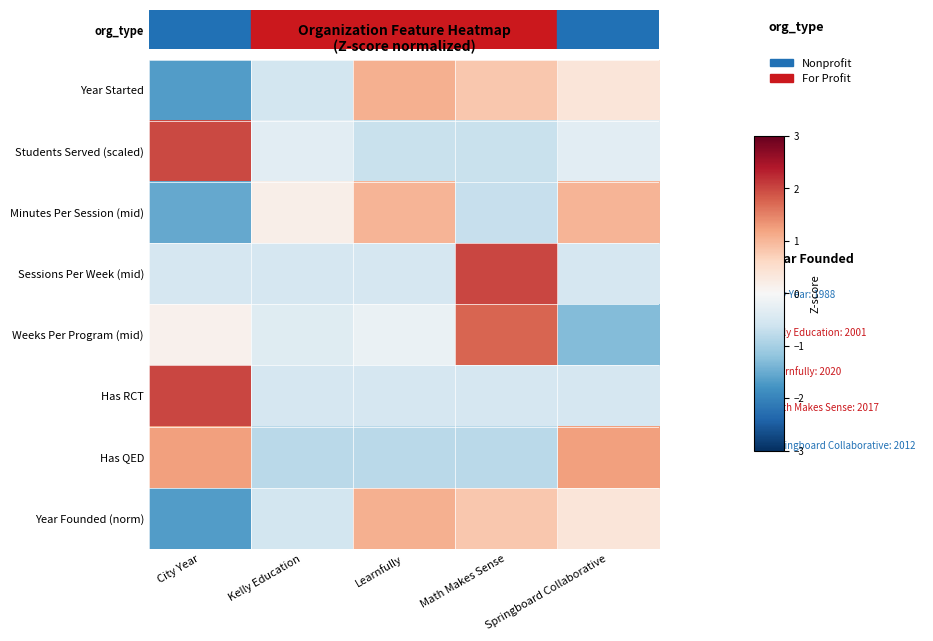

Rank the series by their maximum value, from highest to lowest.

Sessions Per Week (mid), Has RCT, Students Served (scaled), Weeks Per Program (mid), Has QED, Year Started, Year Founded (norm), Minutes Per Session (mid)